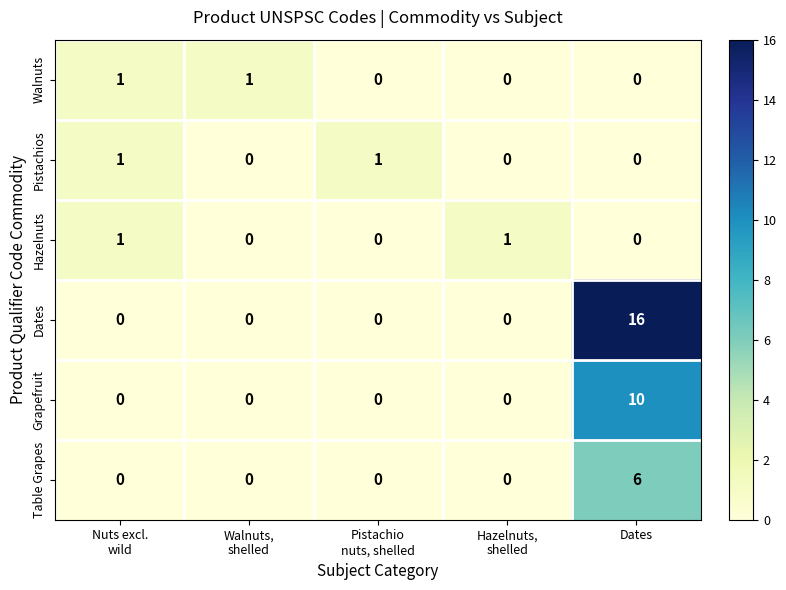

What is the difference between the maximum and minimum values in the Table Grapes series?

6